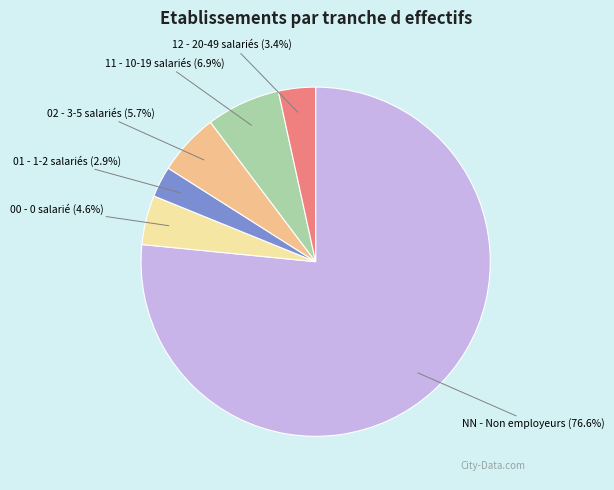

The 02 slice represents 6% of the pie. True or false?

True